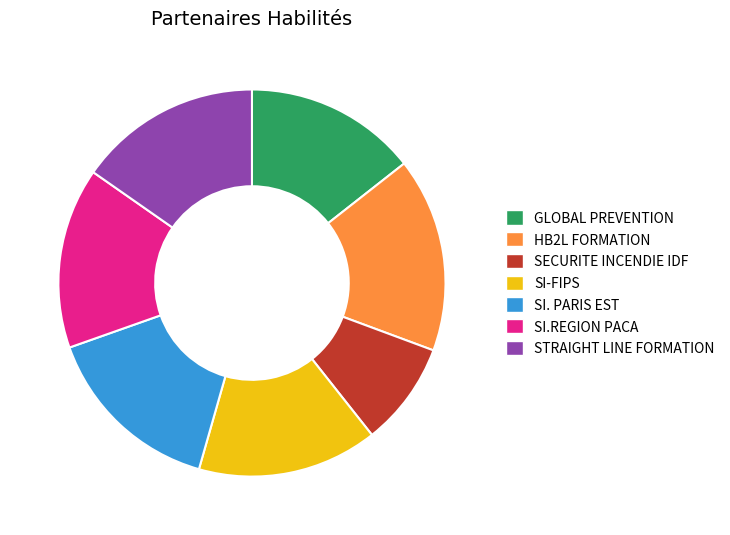

Approximately how many times larger is the value at SECURITE INCENDIE IDF compared to SI-FIPS?

0.6